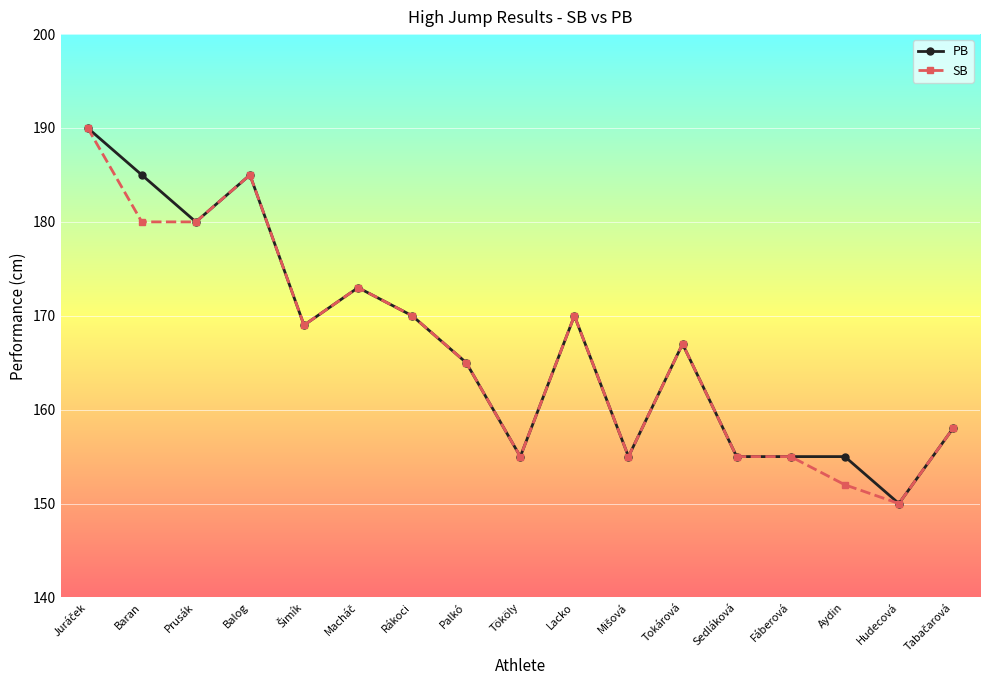

Where is the first local minimum for PB?

Prusák